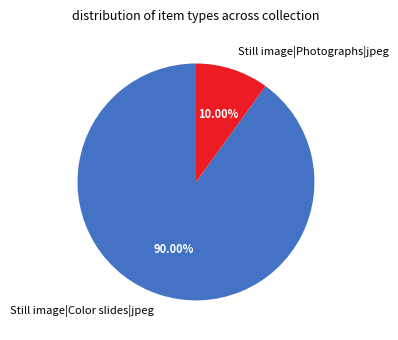

Is the sum of Still image|Photographs|jpeg and Still image|Color slides|jpeg greater than half?

Yes